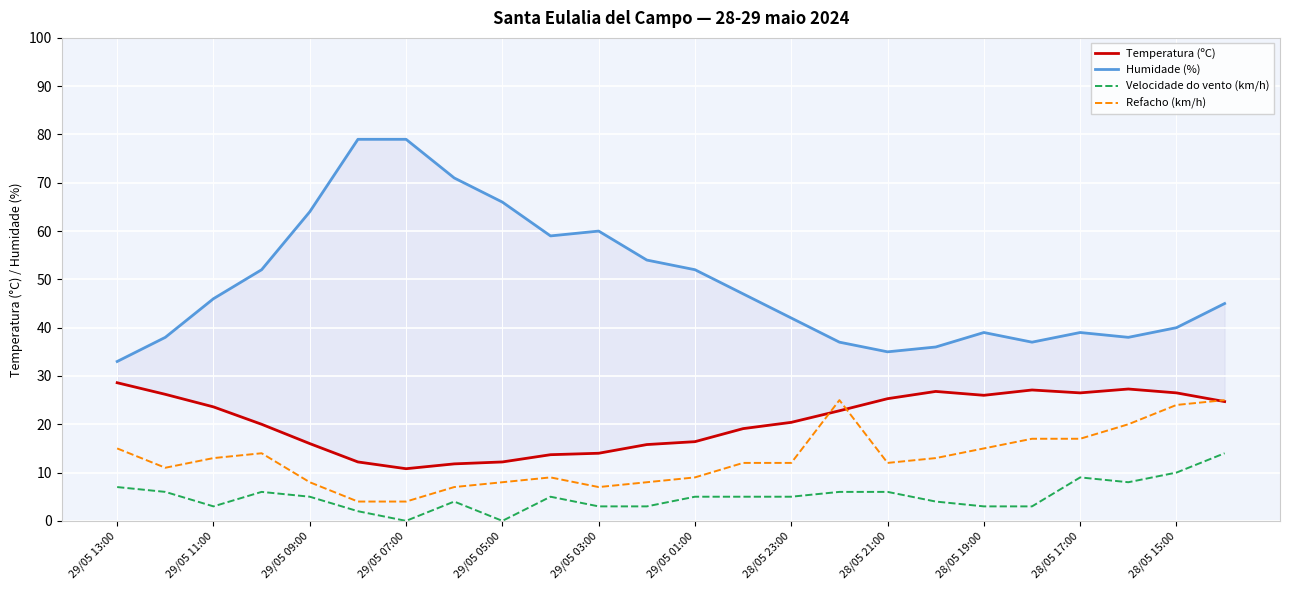

True or false: Refacho (km/h) has a value of 12 at 28/05 21:00.

True